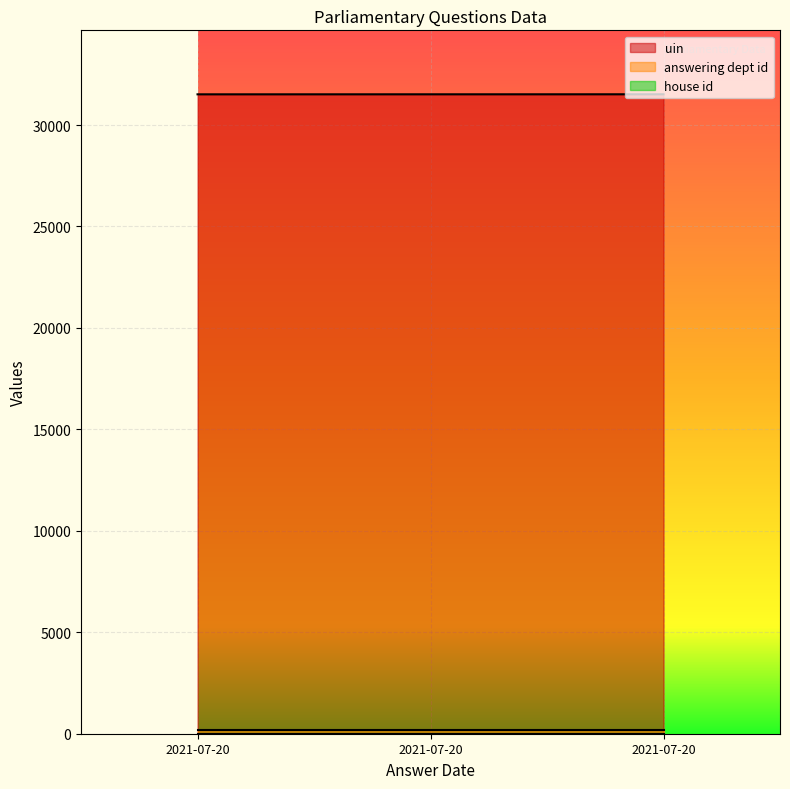

Read the house id value at 2021-07-20.

1